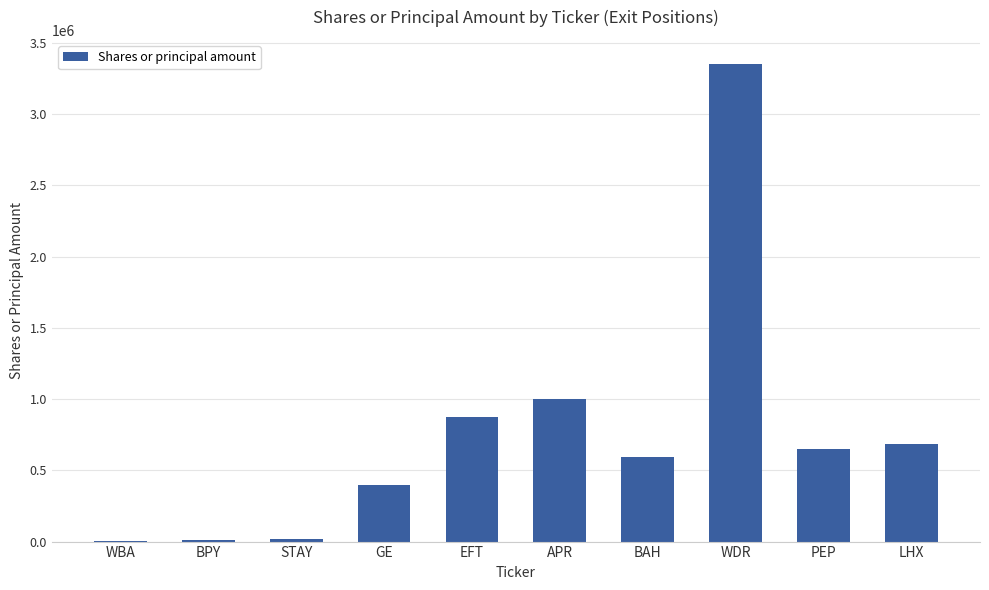

Count the number of categories in the chart.

10